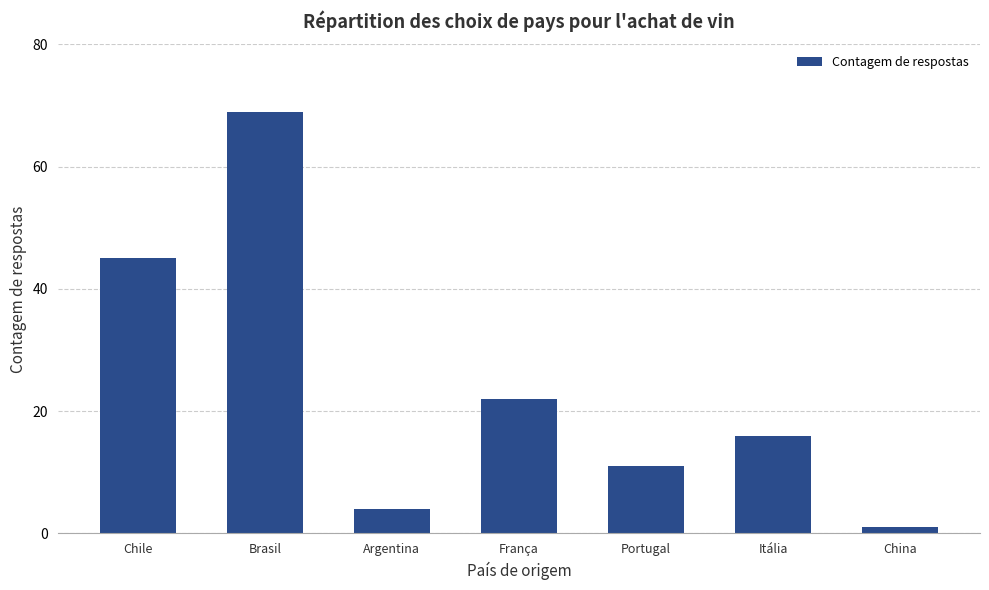

What is the difference between the values at Portugal and Itália?

5